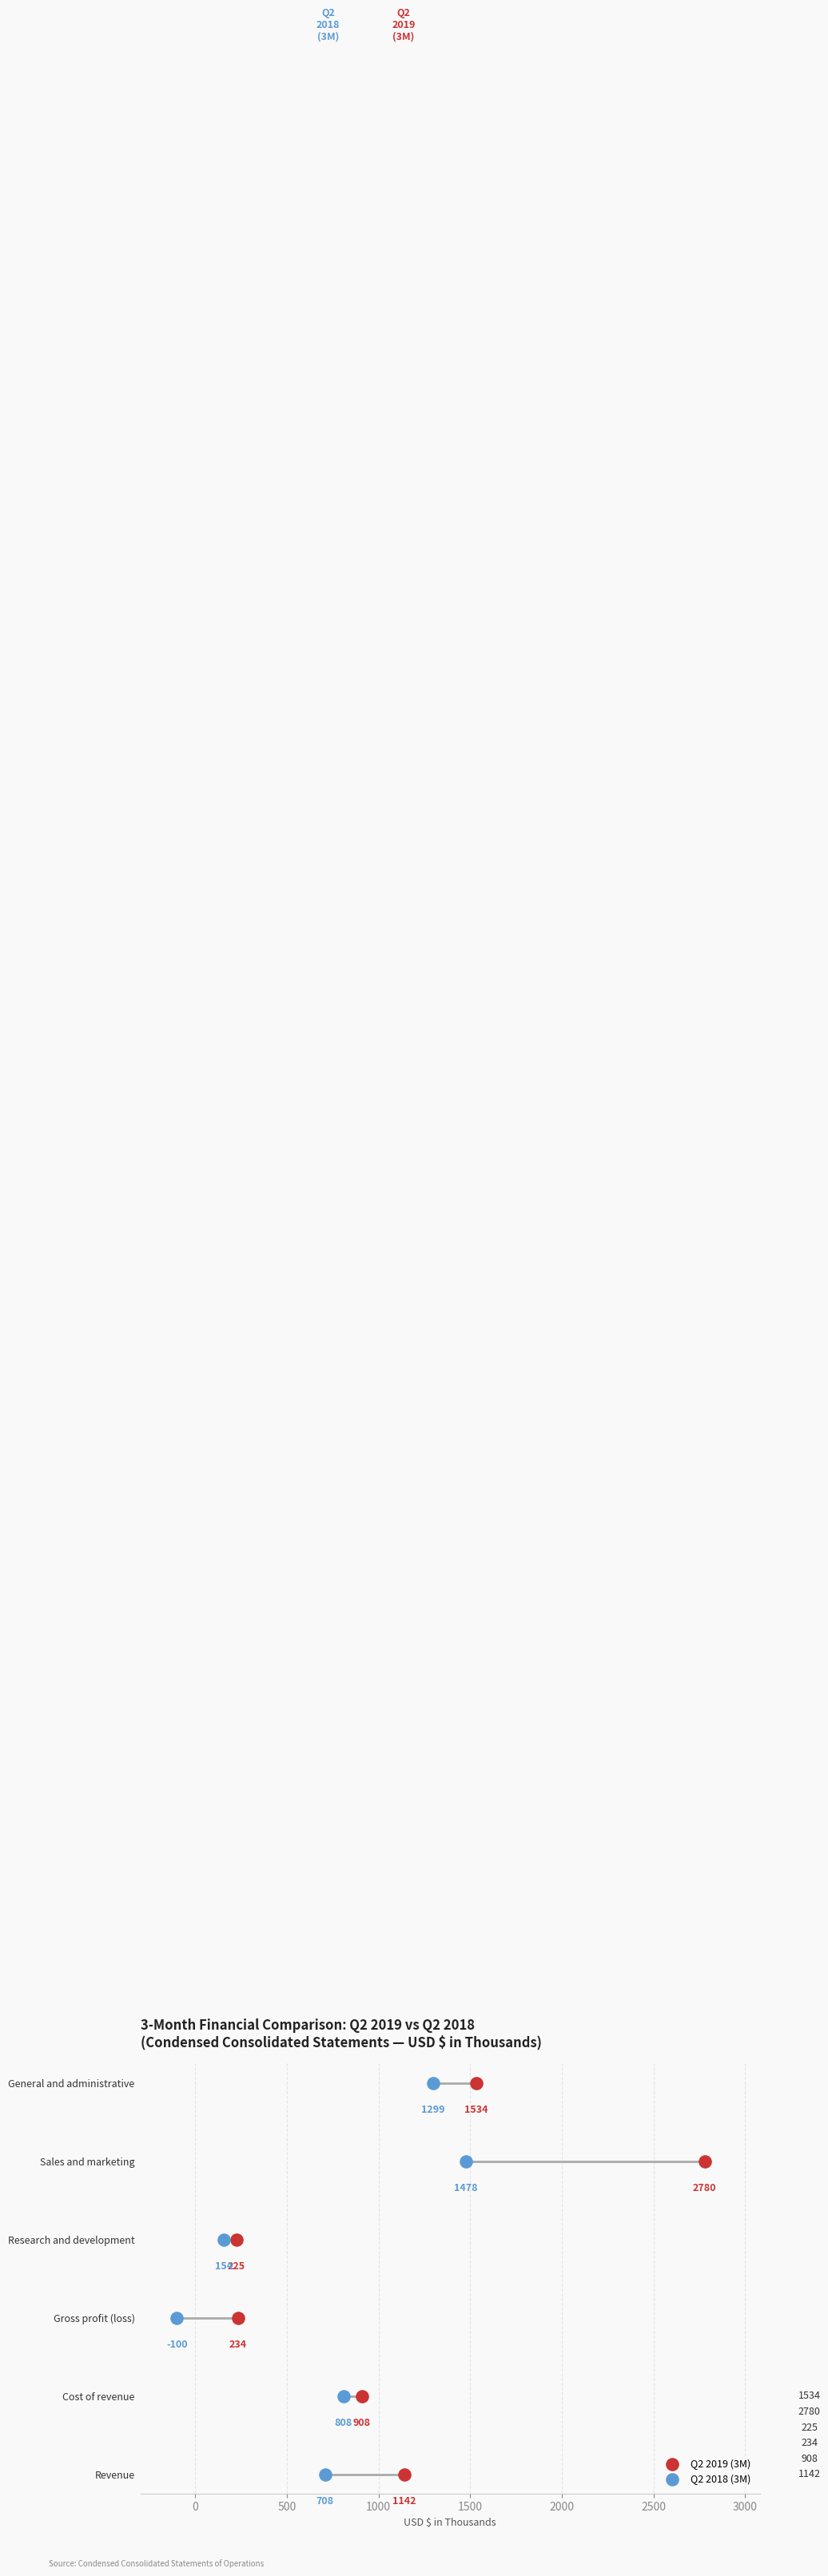

Which series has the widest spread of Y values?

Q2 2019 (3M)